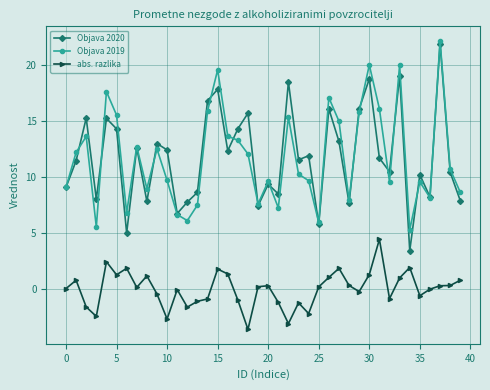

What is the value of the Objava 2019 point at the 1st from the left?

9.1